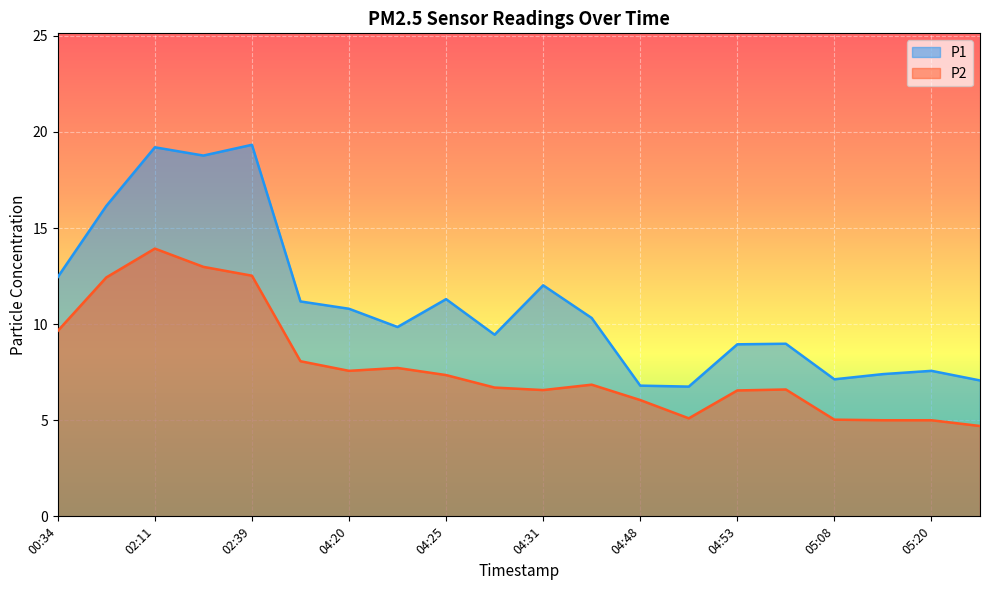

Is it true that P2 equals 6.6 at 04:56?

True